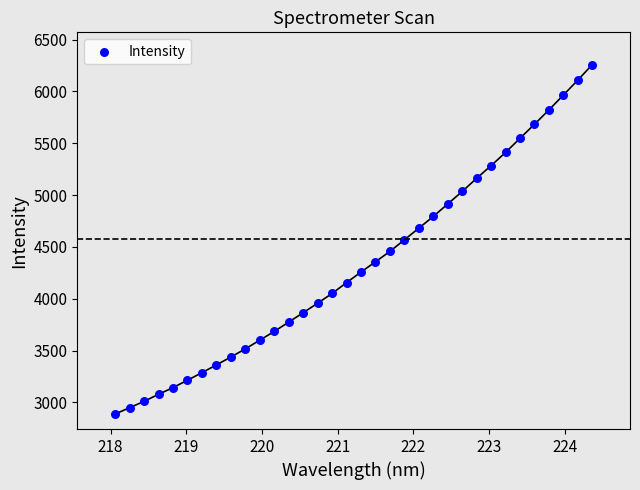

What is the range of Y values (max minus min)?

3369.8